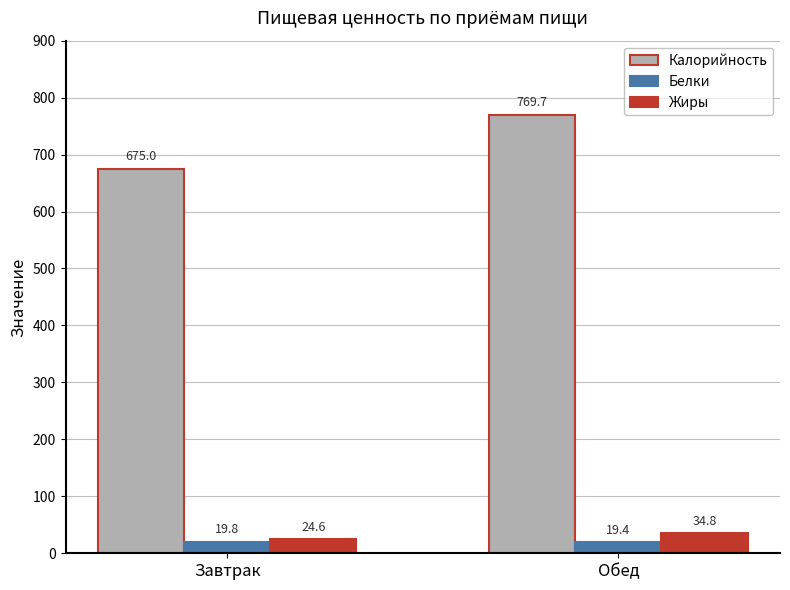

Rank the series by their maximum value, from highest to lowest.

Калорийность, Жиры, Белки